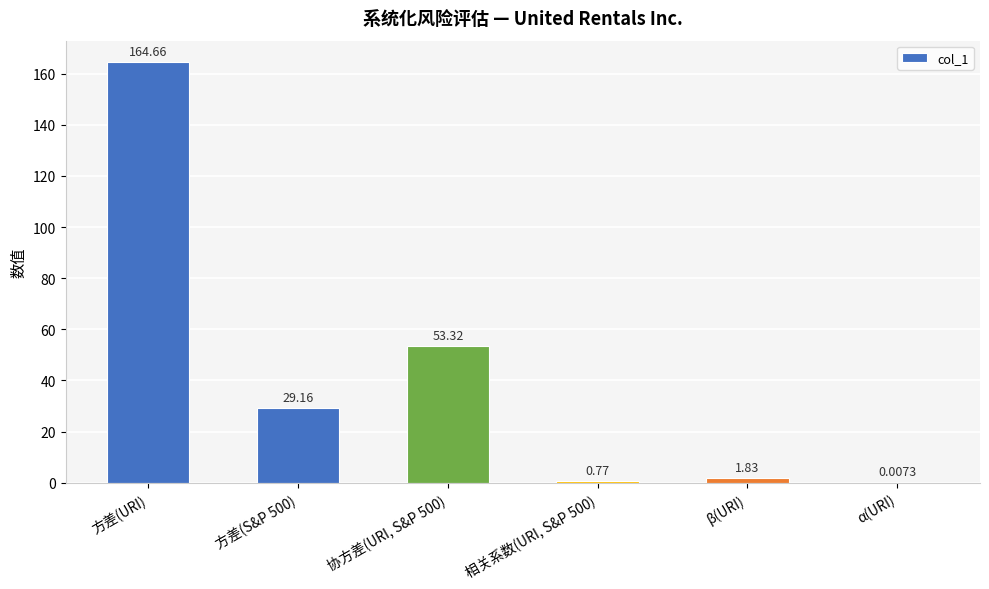

What is the sum of the values at 相关系数(URI, S&P 500) and 协方差(URI, S&P 500)?

54.1